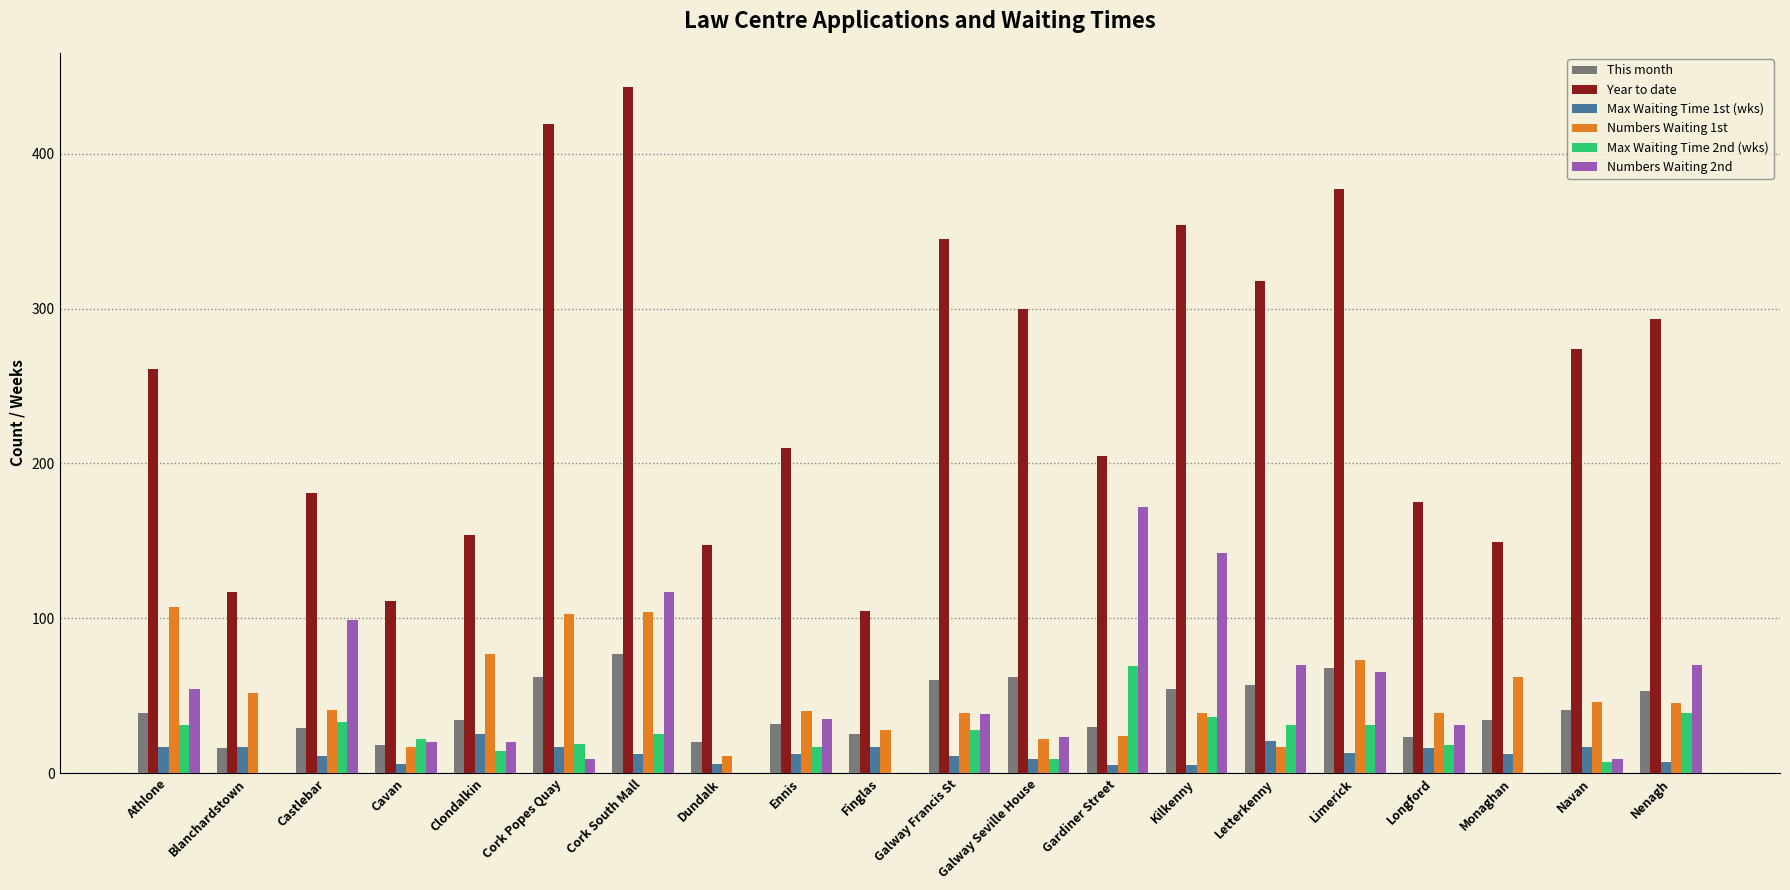

Count the number of data series in this chart.

6